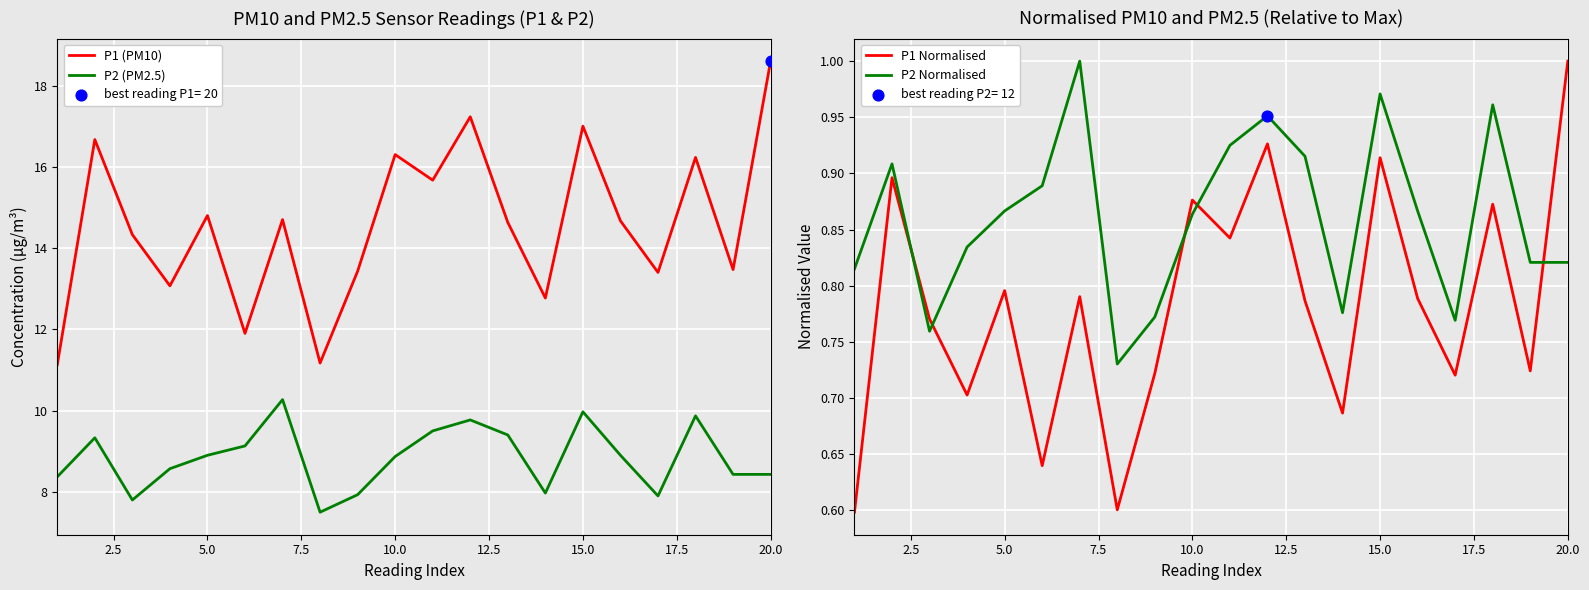

The value of P2 (PM2.5) at 5.0 is 8.9. True or false?

True